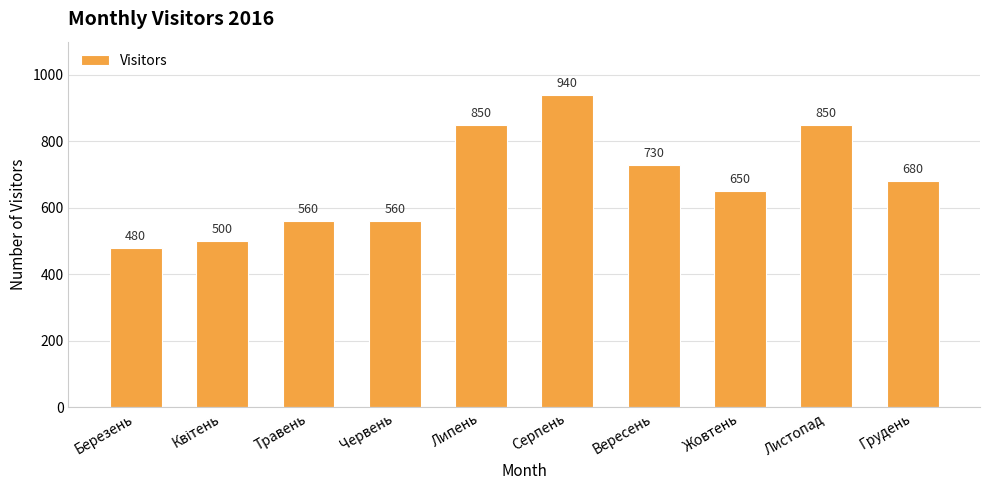

Does the chart contain any negative values?

No